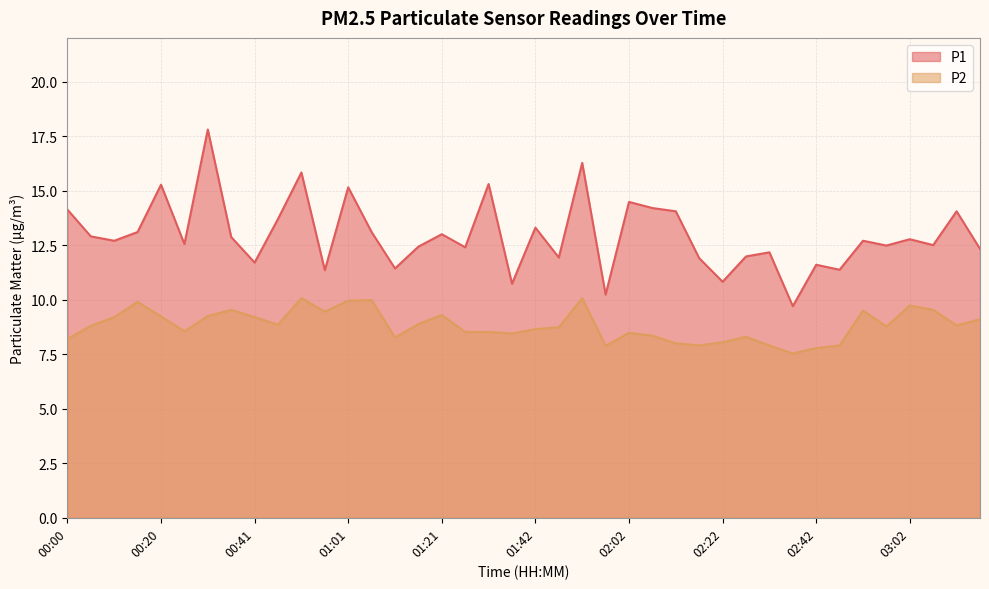

True or false: P2 and P1 intersect in this chart.

False